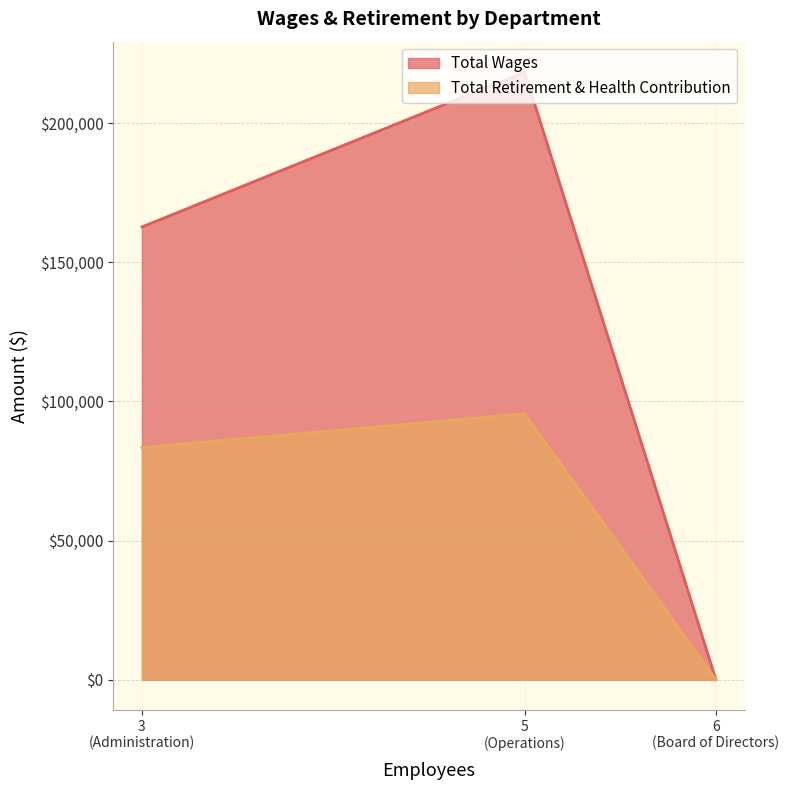

Rank the series by their average value, from highest to lowest.

Total Wages, Total Retirement & Health Contribution